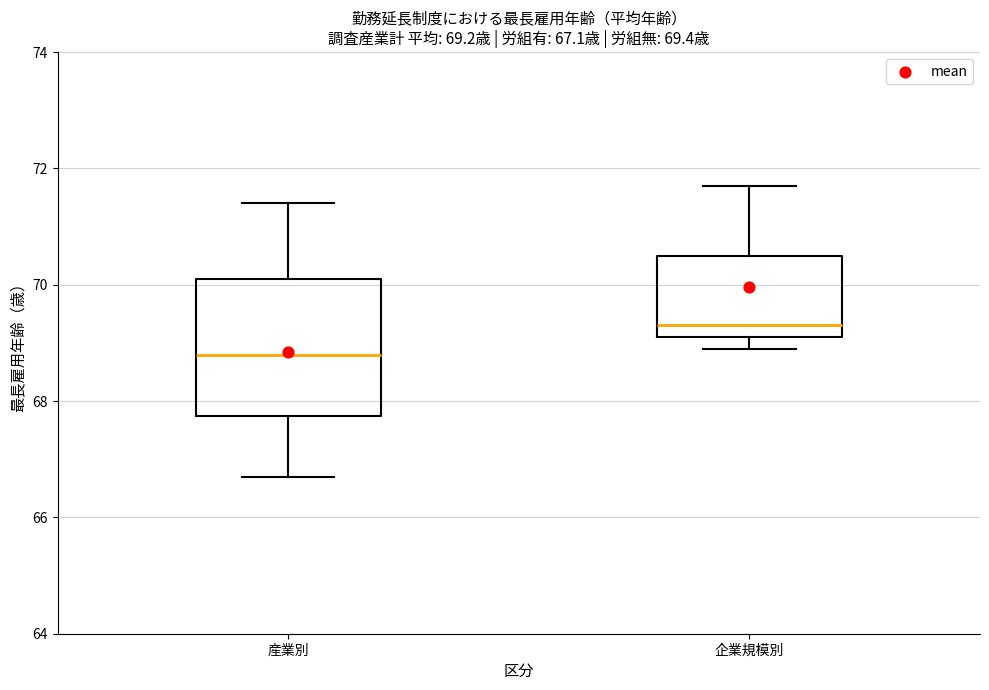

Which box's median line is the highest?

企業規模別